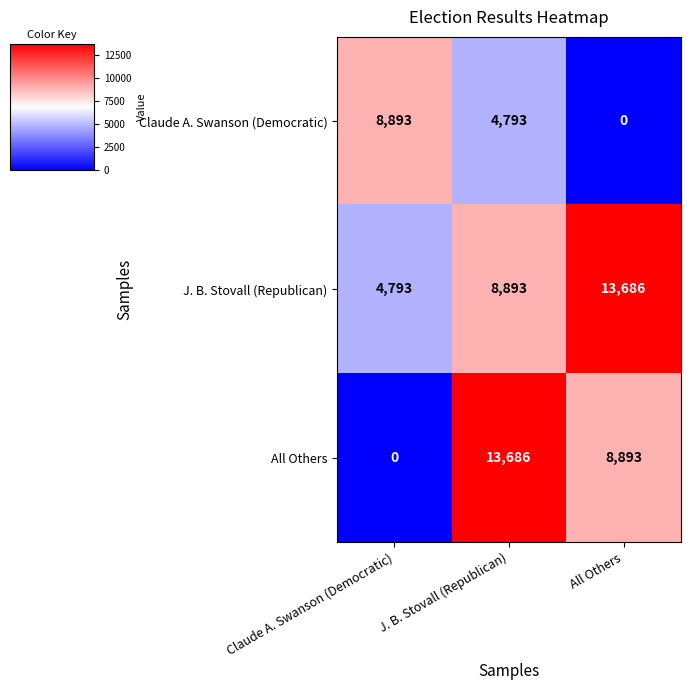

Rank the series at J. B. Stovall (Republican) from lowest to highest value.

Claude A. Swanson (Democratic), J. B. Stovall (Republican), All Others